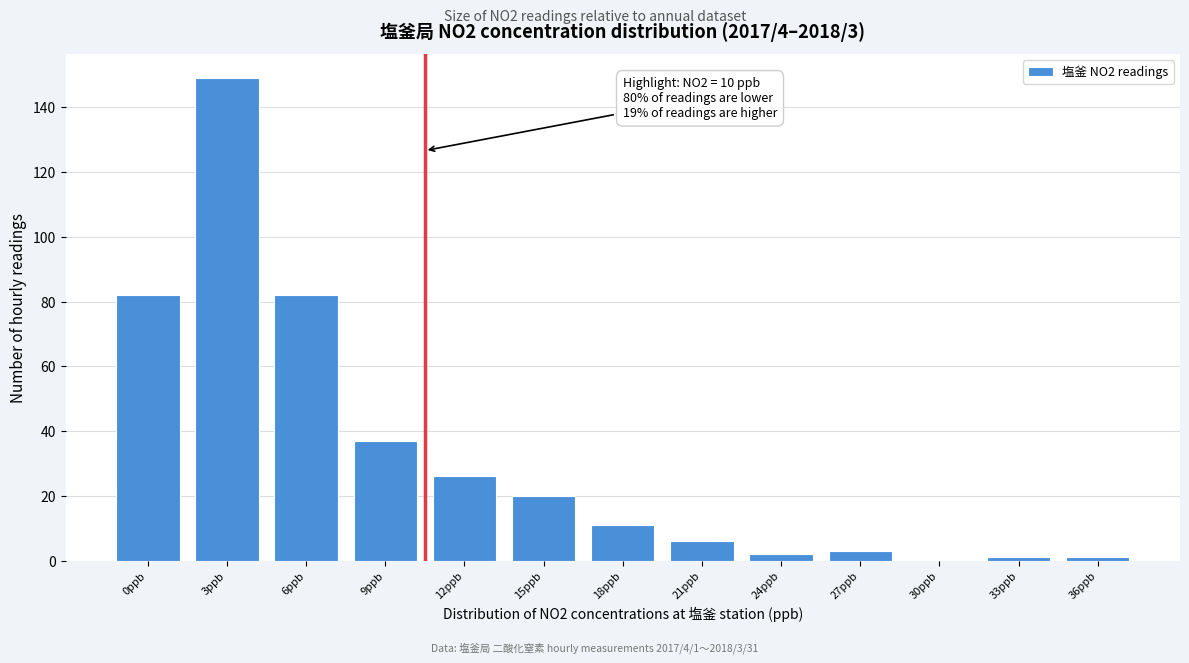

Reading left to right, what are all the values shown in this chart?

0ppb=82	3ppb=149	6ppb=82	9ppb=37	12ppb=26	15ppb=20	18ppb=11	21ppb=6	24ppb=2	27ppb=3	30ppb=0	33ppb=1	36ppb=1